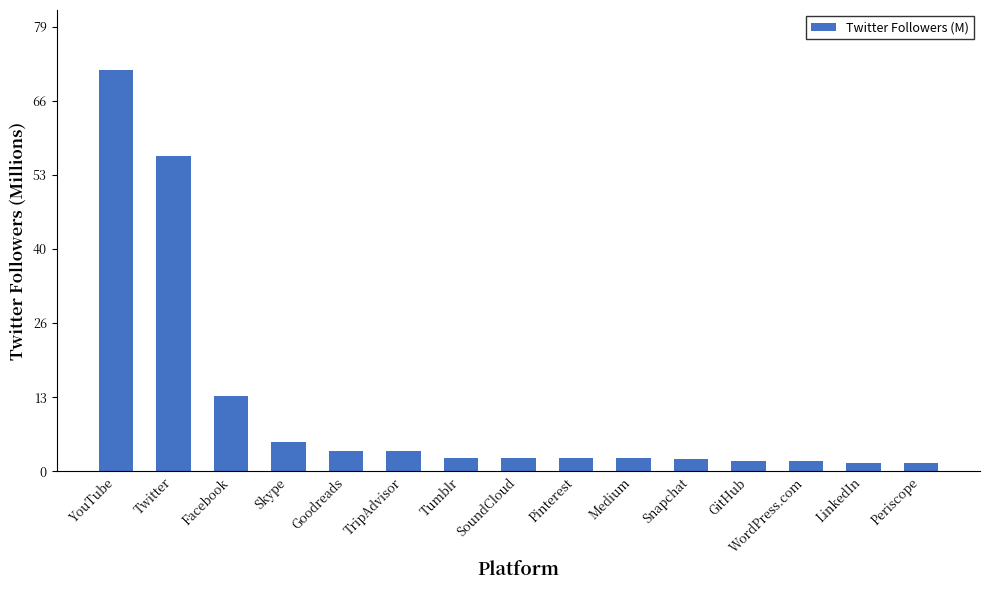

What is the value of the 15th bar from the left?

1.4